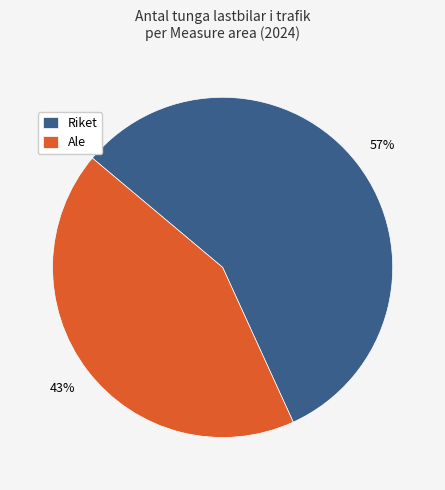

The Ale slice represents 28% of the pie. True or false?

False